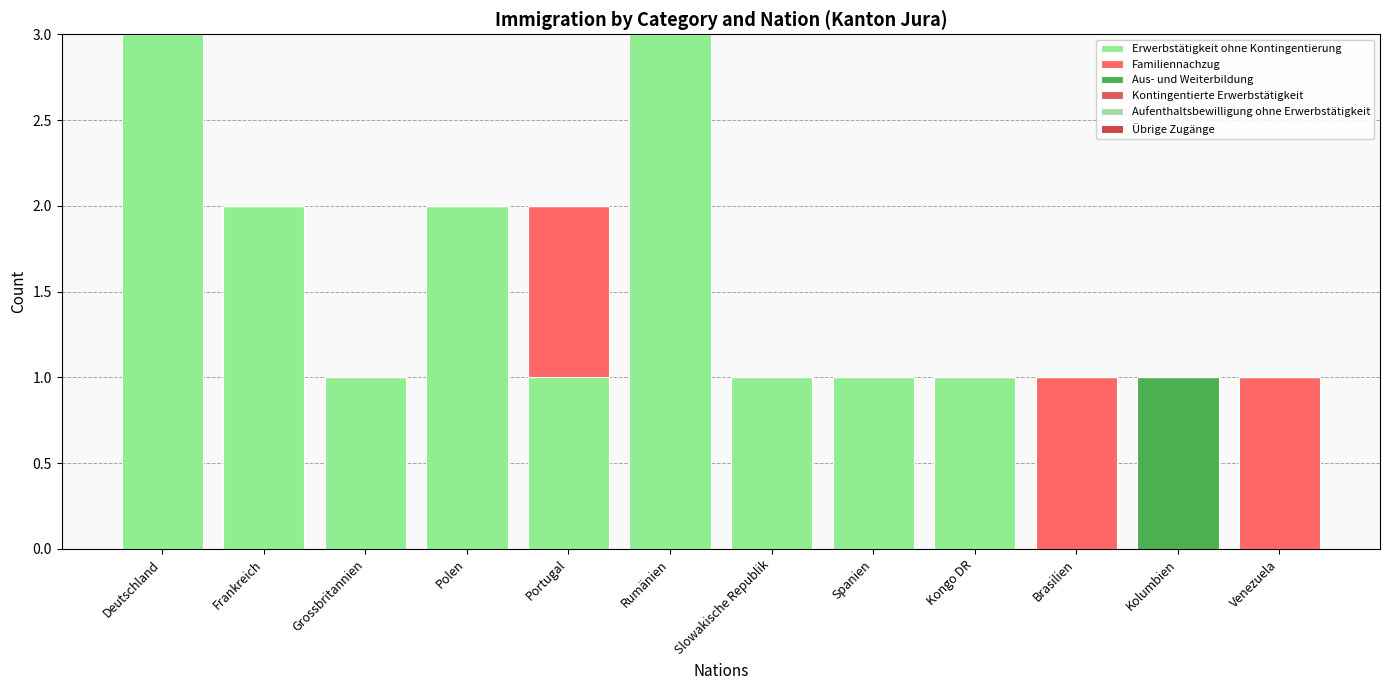

What is the total value across all series at Kolumbien?

1